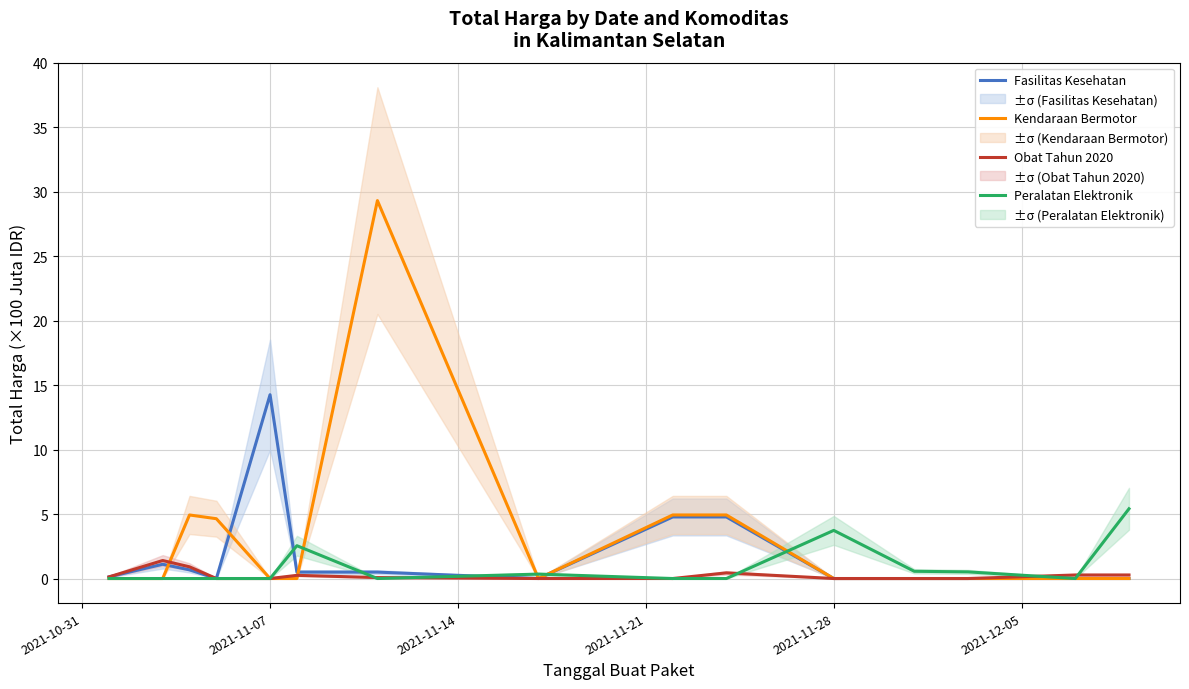

The Kendaraan Bermotor series shows 10.2 at 2021-11-28. True or false?

False